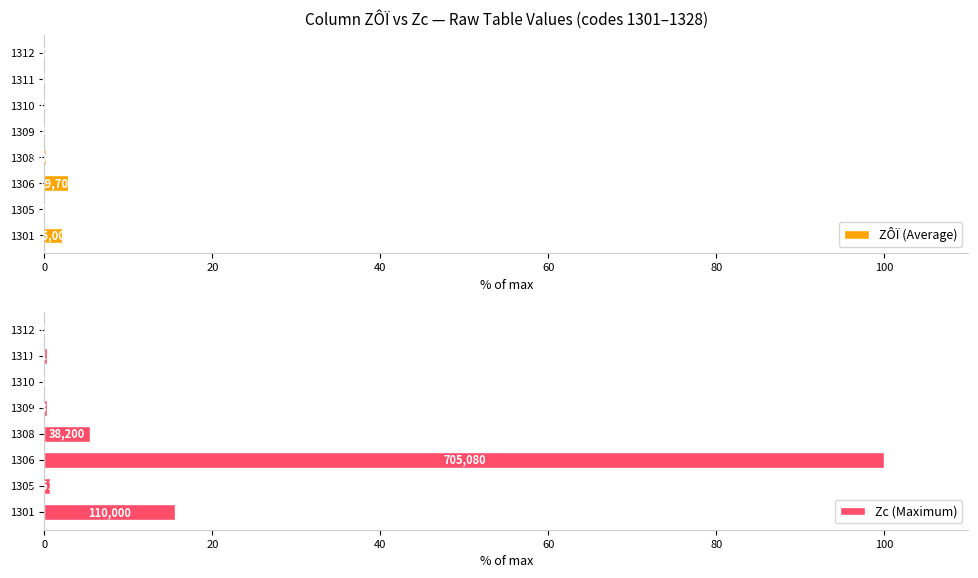

What is the total value across all series at 1305?

0.6